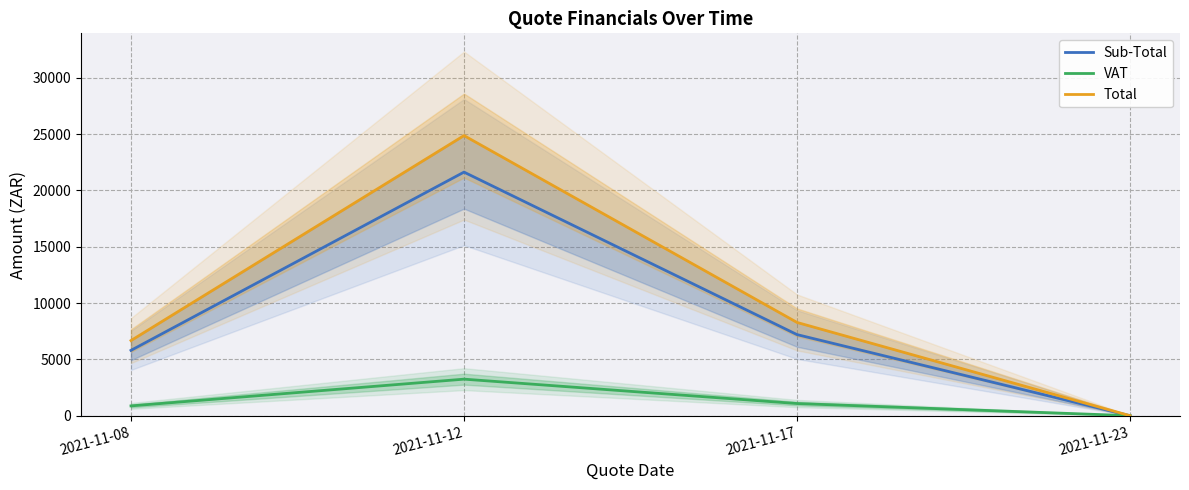

What is the total value across all series at 2021-11-17?

16560.0